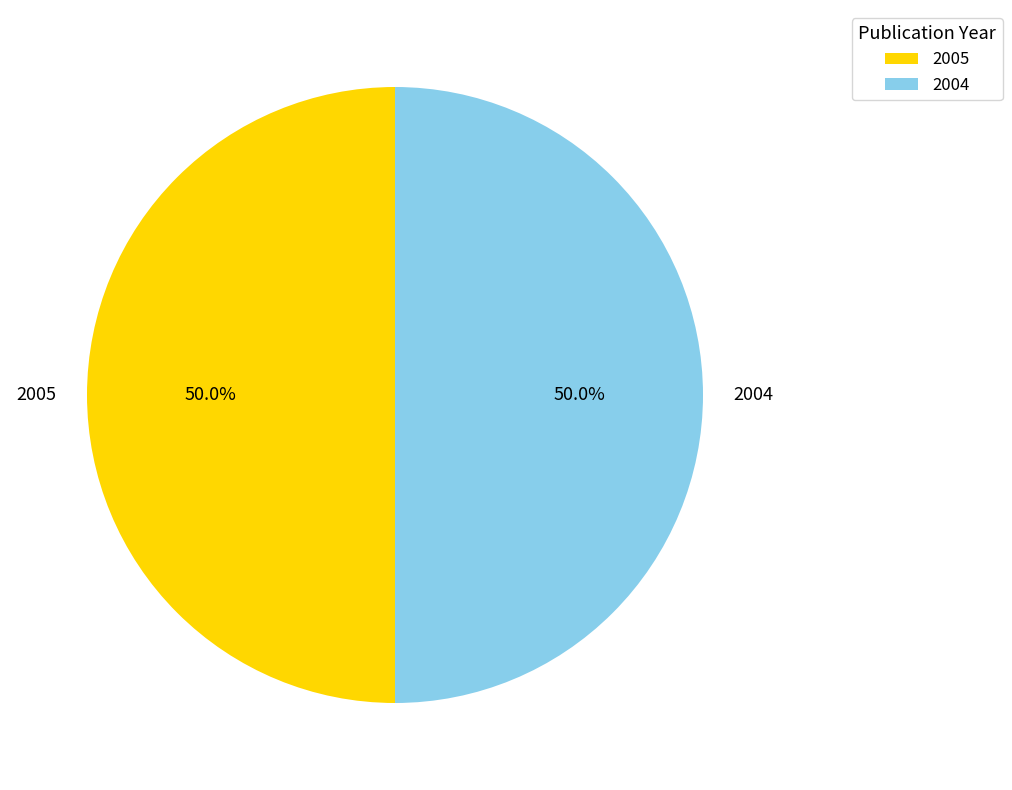

True or false: 2004 accounts for 50% of the total.

True